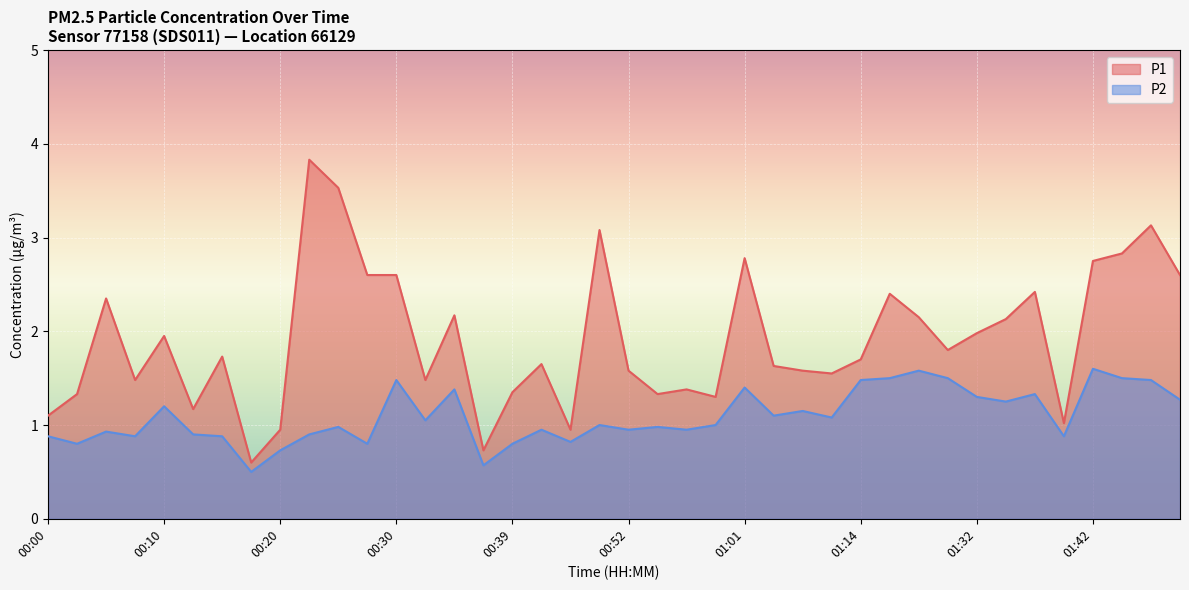

What is the greatest value displayed?

3.8